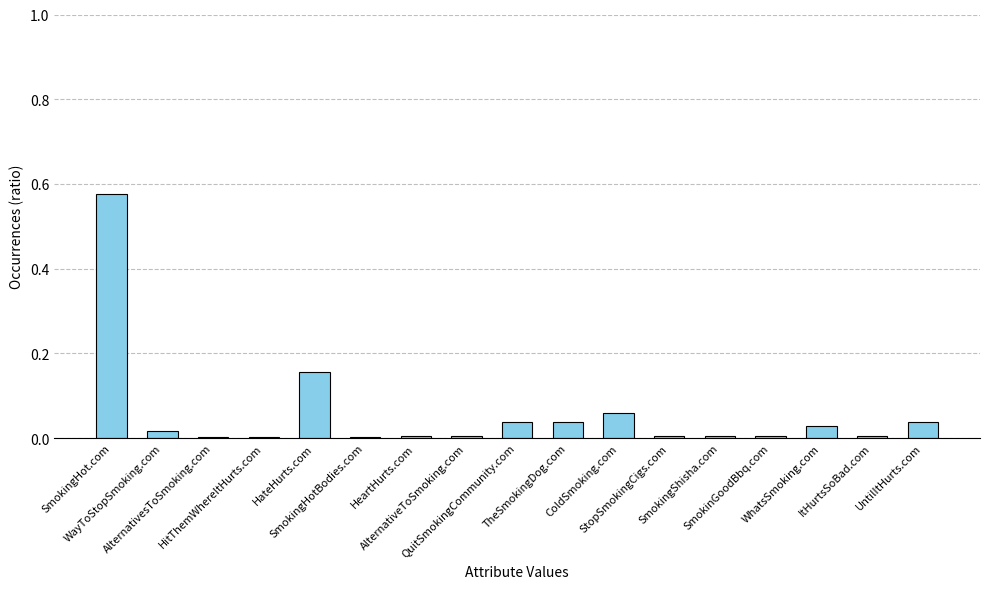

Rank the categories by value from lowest to highest.

AlternativesToSmoking.com, HitThemWhereItHurts.com, SmokingHotBodies.com, HeartHurts.com, AlternativeToSmoking.com, StopSmokingCigs.com, SmokingShisha.com, SmokinGoodBbq.com, ItHurtsSoBad.com, WayToStopSmoking.com, WhatsSmoking.com, QuitSmokingCommunity.com, TheSmokingDog.com, UntilItHurts.com, ColdSmoking.com, HateHurts.com, SmokingHot.com